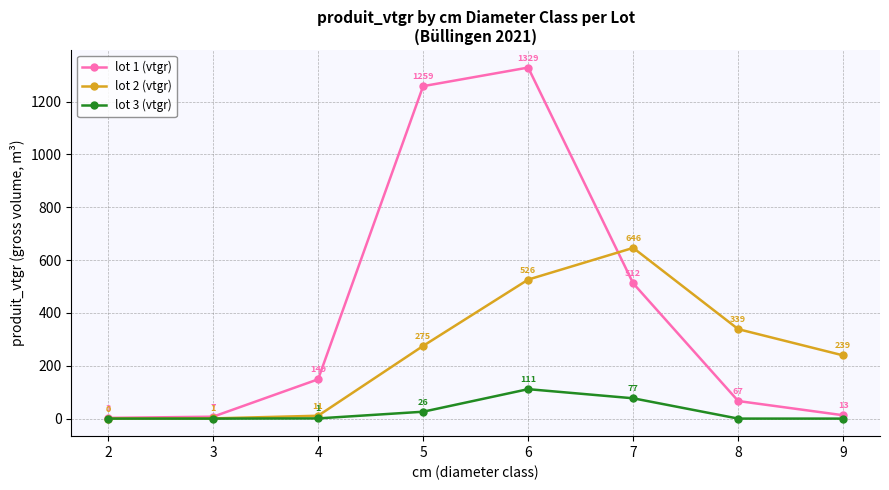

Which series ends up on top after the final intersection of lot 2 (vtgr) and lot 1 (vtgr)?

lot 2 (vtgr)